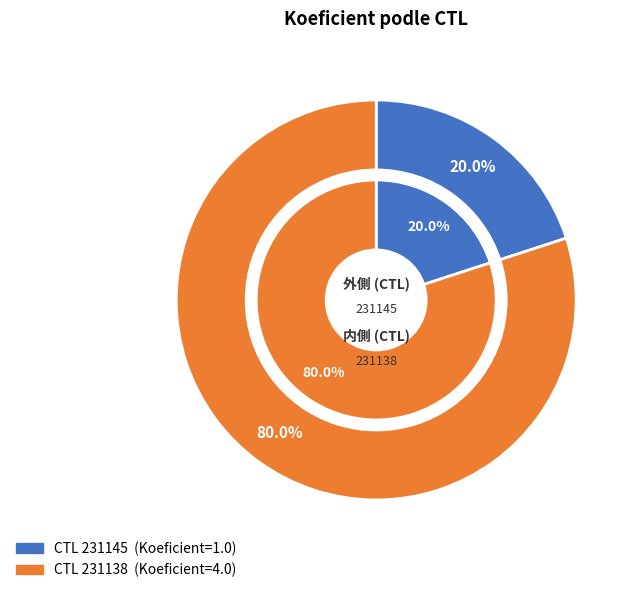

What portion of the pie excludes 231145?

80.0%